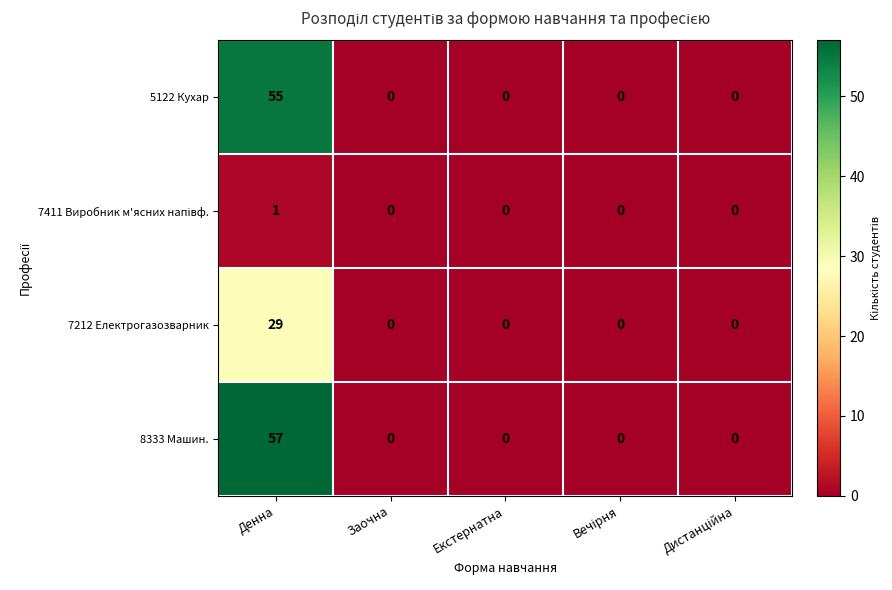

Which series changed the most between Денна and Заочна?

8333 Машин.